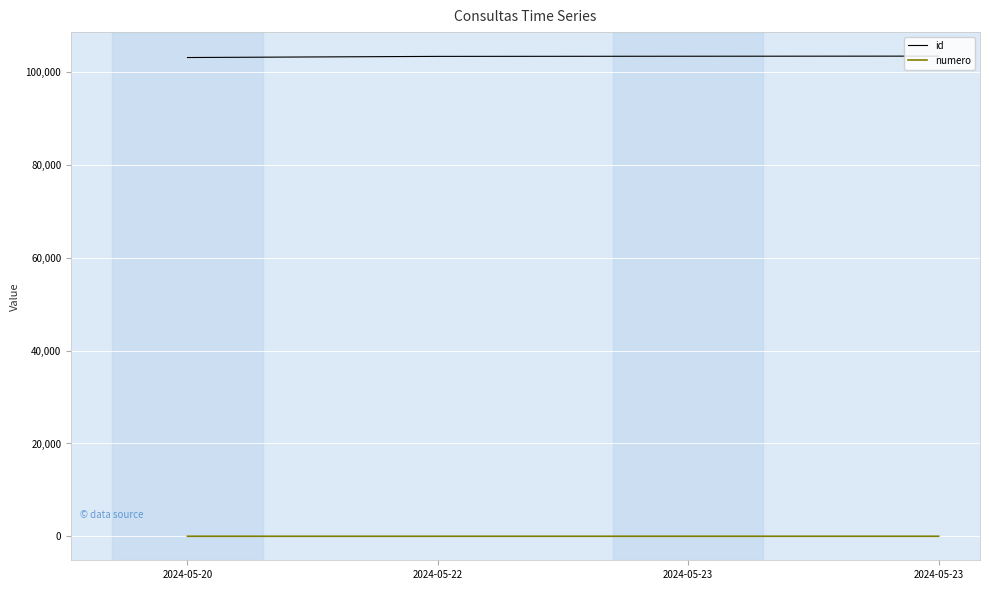

Between 2024-05-23 and 2024-05-20, which is larger?

2024-05-23